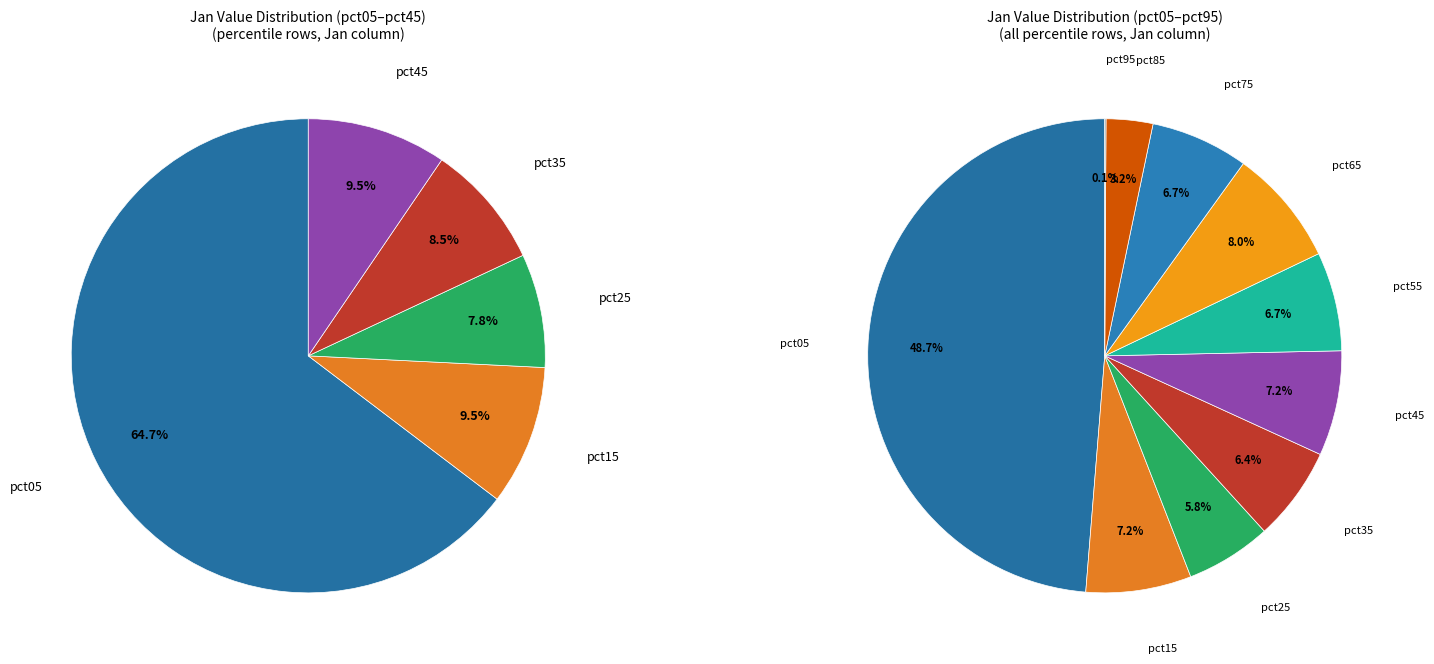

What is the change in value from pct25 to pct75?

+0.1